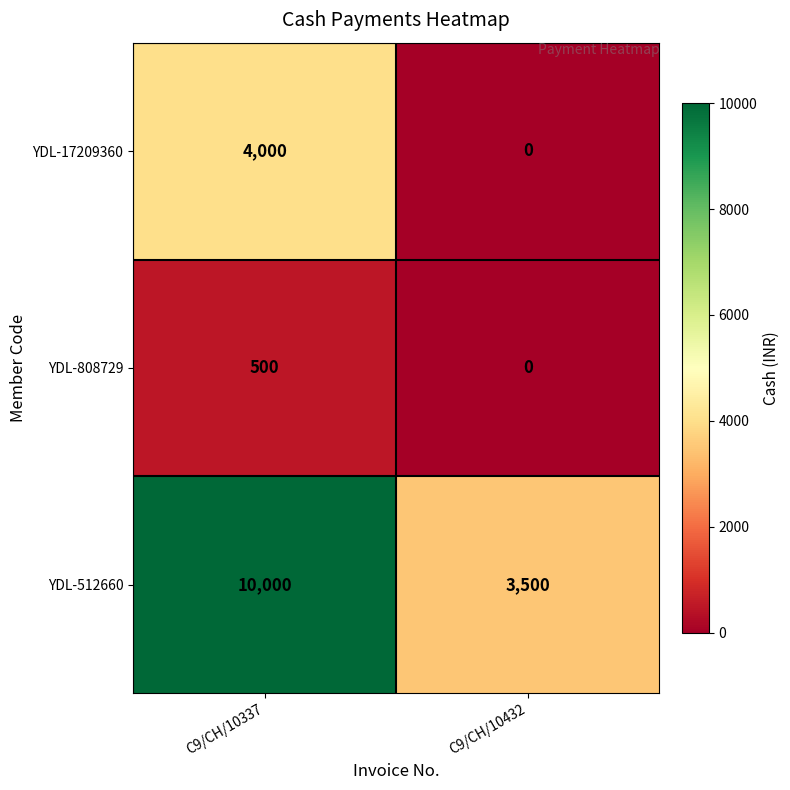

Read the YDL-512660 value at C9/CH/10432.

3500